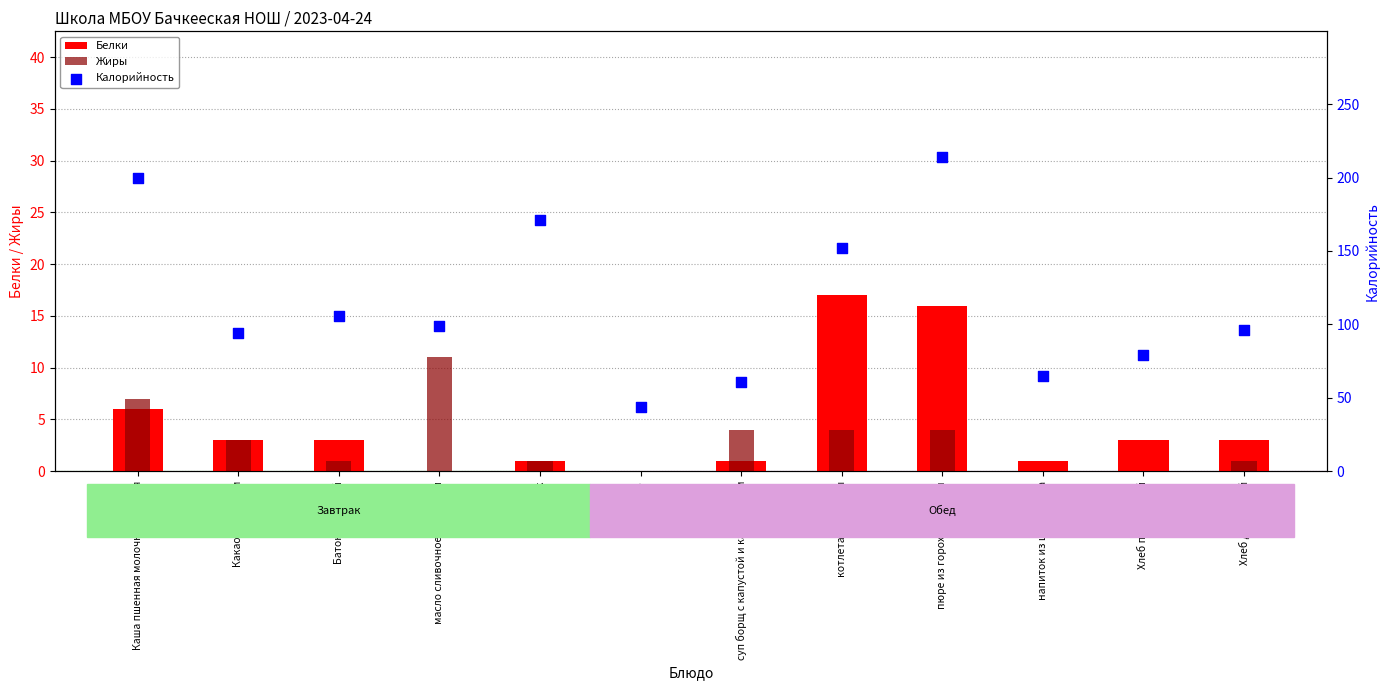

What is the total value across all series at котлета из курицы?

173